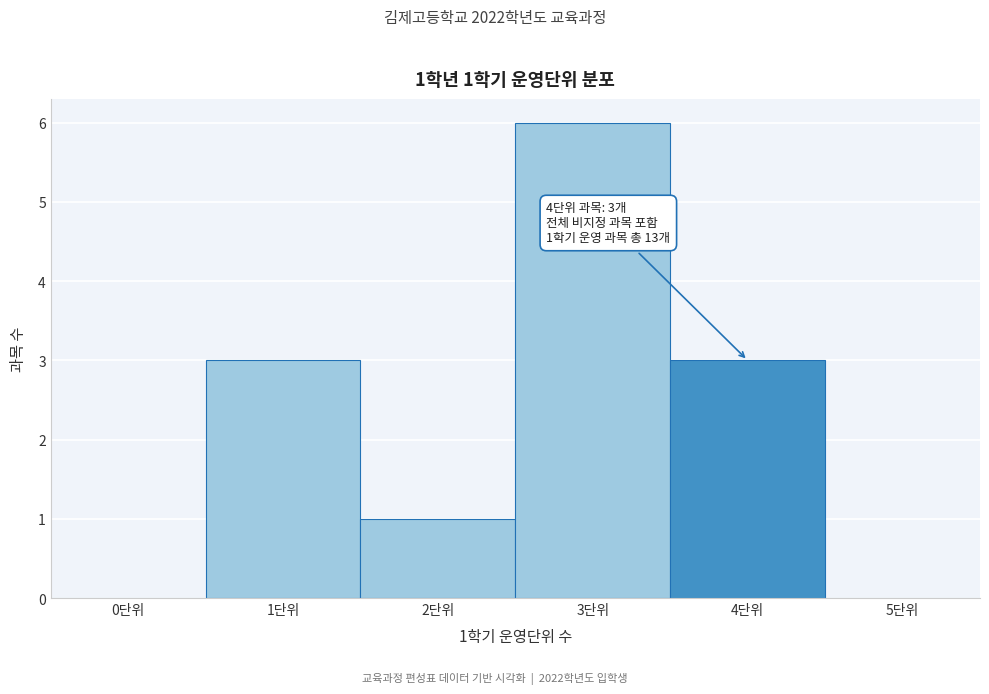

Reading left to right, what are all the values shown in this chart?

0단위=0	1단위=3	2단위=1	3단위=6	4단위=3	5단위=0